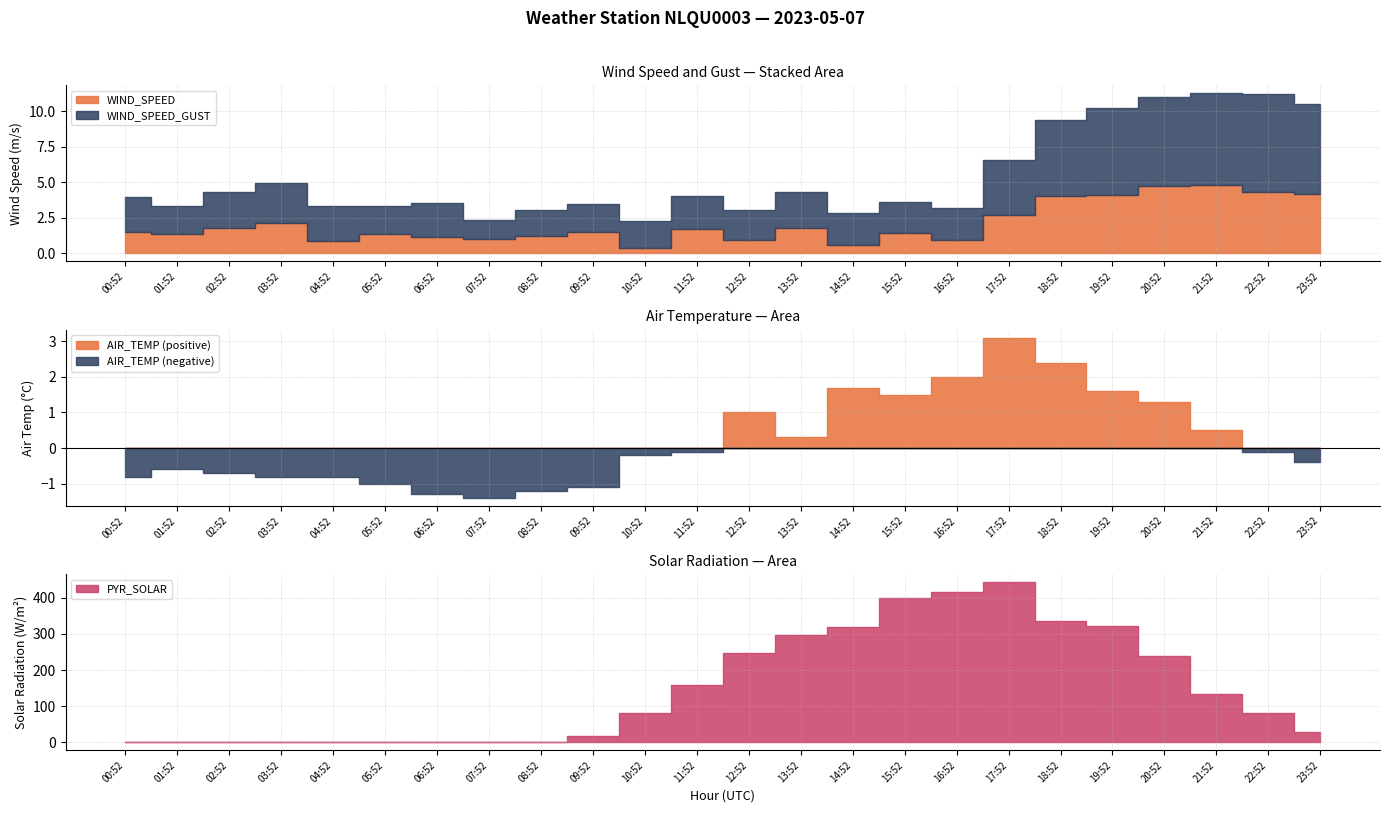

True or false: WIND_SPEED_GUST has a value of 5.0 at 03:52.

False